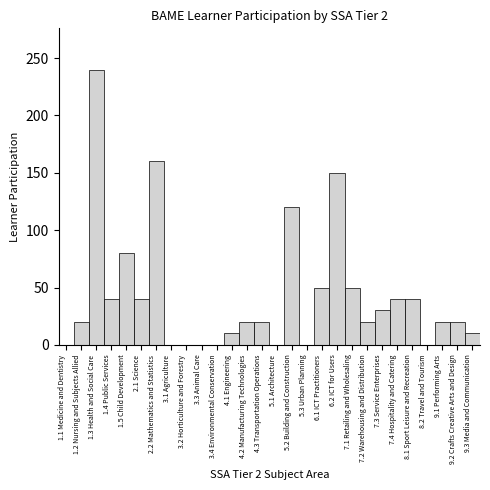

Reading left to right, list all the values displayed in this chart.

1.1 Medicine and Dentistry=0	1.2 Nursing and Subjects Allied=20	1.3 Health and Social Care=240	1.4 Public Services=40	1.5 Child Development=80	2.1 Science=40	2.2 Mathematics and Statistics=160	3.1 Agriculture=0	3.2 Horticulture and Forestry=0	3.3 Animal Care=0	3.4 Environmental Conservation=0	4.1 Engineering=10	4.2 Manufacturing Technologies=20	4.3 Transportation Operations=20	5.1 Architecture=0	5.2 Building and Construction=120	5.3 Urban Planning=0	6.1 ICT Practitioners=50	6.2 ICT for Users=150	7.1 Retailing and Wholesaling=50	7.2 Warehousing and Distribution=20	7.3 Service Enterprises=30	7.4 Hospitality and Catering=40	8.1 Sport Leisure and Recreation=40	8.2 Travel and Tourism=0	9.1 Performing Arts=20	9.2 Crafts Creative Arts and Design=20	9.3 Media and Communication=10